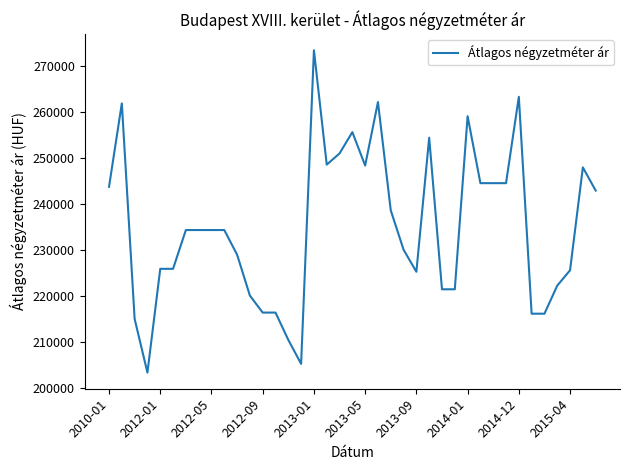

What is the difference between the maximum and minimum values?

70012